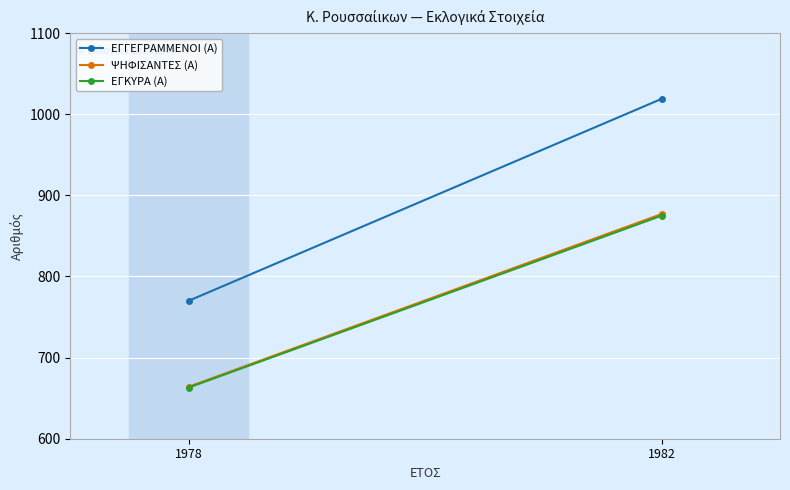

Count the ΕΓΚΥΡΑ (Α) values in the range 663 to 875.

2